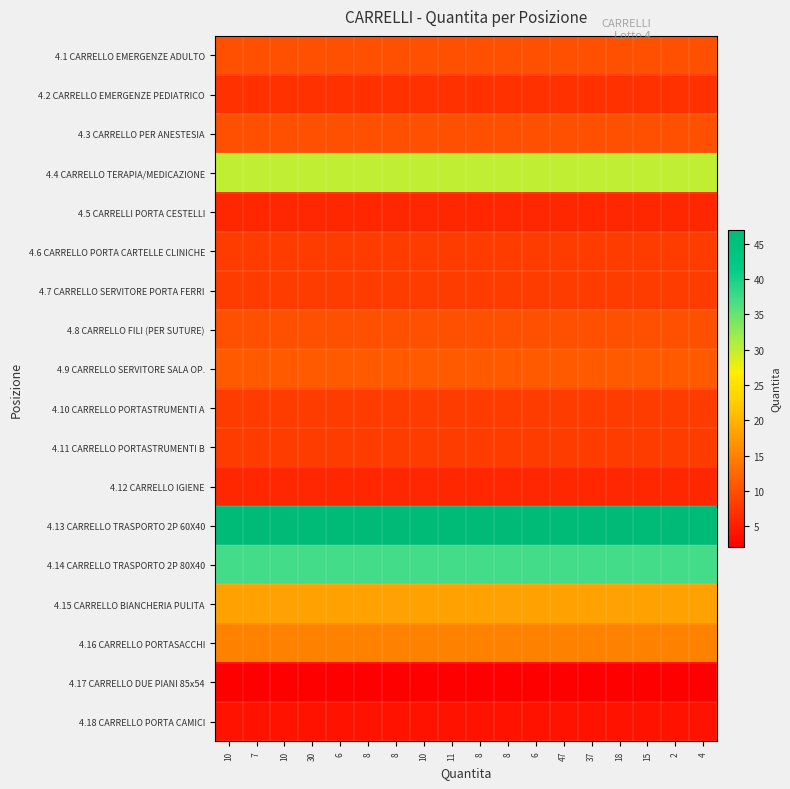

Reading left to right, transcribe all the data shown in this chart.

4.1 CARRELLO EMERGENZE ADULTO: 10=10	7=10	10=10	30=10	6=10	8=10	8=10	10=10	11=10	8=10	8=10	6=10	47=10	37=10	18=10	15=10	2=10	4=10
4.2 CARRELLO EMERGENZE PEDIATRICO: 10=7	7=7	10=7	30=7	6=7	8=7	8=7	10=7	11=7	8=7	8=7	6=7	47=7	37=7	18=7	15=7	2=7	4=7
4.3 CARRELLO PER ANESTESIA: 10=10	7=10	10=10	30=10	6=10	8=10	8=10	10=10	11=10	8=10	8=10	6=10	47=10	37=10	18=10	15=10	2=10	4=10
4.4 CARRELLO TERAPIA/MEDICAZIONE: 10=30	7=30	10=30	30=30	6=30	8=30	8=30	10=30	11=30	8=30	8=30	6=30	47=30	37=30	18=30	15=30	2=30	4=30
4.5 CARRELLI PORTA CESTELLI: 10=6	7=6	10=6	30=6	6=6	8=6	8=6	10=6	11=6	8=6	8=6	6=6	47=6	37=6	18=6	15=6	2=6	4=6
4.6 CARRELLO PORTA CARTELLE CLINICHE: 10=8	7=8	10=8	30=8	6=8	8=8	8=8	10=8	11=8	8=8	8=8	6=8	47=8	37=8	18=8	15=8	2=8	4=8
4.7 CARRELLO SERVITORE PORTA FERRI: 10=8	7=8	10=8	30=8	6=8	8=8	8=8	10=8	11=8	8=8	8=8	6=8	47=8	37=8	18=8	15=8	2=8	4=8
4.8 CARRELLO FILI (PER SUTURE): 10=10	7=10	10=10	30=10	6=10	8=10	8=10	10=10	11=10	8=10	8=10	6=10	47=10	37=10	18=10	15=10	2=10	4=10
4.9 CARRELLO SERVITORE SALA OP.: 10=11	7=11	10=11	30=11	6=11	8=11	8=11	10=11	11=11	8=11	8=11	6=11	47=11	37=11	18=11	15=11	2=11	4=11
4.10 CARRELLO PORTASTRUMENTI A: 10=8	7=8	10=8	30=8	6=8	8=8	8=8	10=8	11=8	8=8	8=8	6=8	47=8	37=8	18=8	15=8	2=8	4=8
4.11 CARRELLO PORTASTRUMENTI B: 10=8	7=8	10=8	30=8	6=8	8=8	8=8	10=8	11=8	8=8	8=8	6=8	47=8	37=8	18=8	15=8	2=8	4=8
4.12 CARRELLO IGIENE: 10=6	7=6	10=6	30=6	6=6	8=6	8=6	10=6	11=6	8=6	8=6	6=6	47=6	37=6	18=6	15=6	2=6	4=6
4.13 CARRELLO TRASPORTO 2P 60X40: 10=47	7=47	10=47	30=47	6=47	8=47	8=47	10=47	11=47	8=47	8=47	6=47	47=47	37=47	18=47	15=47	2=47	4=47
4.14 CARRELLO TRASPORTO 2P 80X40: 10=37	7=37	10=37	30=37	6=37	8=37	8=37	10=37	11=37	8=37	8=37	6=37	47=37	37=37	18=37	15=37	2=37	4=37
4.15 CARRELLO BIANCHERIA PULITA: 10=18	7=18	10=18	30=18	6=18	8=18	8=18	10=18	11=18	8=18	8=18	6=18	47=18	37=18	18=18	15=18	2=18	4=18
4.16 CARRELLO PORTASACCHI: 10=15	7=15	10=15	30=15	6=15	8=15	8=15	10=15	11=15	8=15	8=15	6=15	47=15	37=15	18=15	15=15	2=15	4=15
4.17 CARRELLO DUE PIANI 85x54: 10=2	7=2	10=2	30=2	6=2	8=2	8=2	10=2	11=2	8=2	8=2	6=2	47=2	37=2	18=2	15=2	2=2	4=2
4.18 CARRELLO PORTA CAMICI: 10=4	7=4	10=4	30=4	6=4	8=4	8=4	10=4	11=4	8=4	8=4	6=4	47=4	37=4	18=4	15=4	2=4	4=4